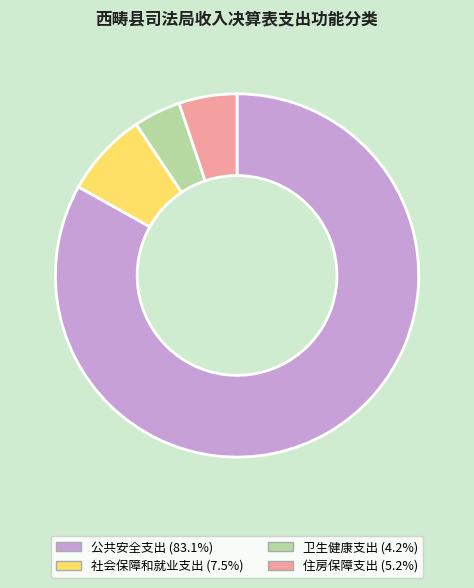

Which slice represents more than half of the pie?

公共安全支出